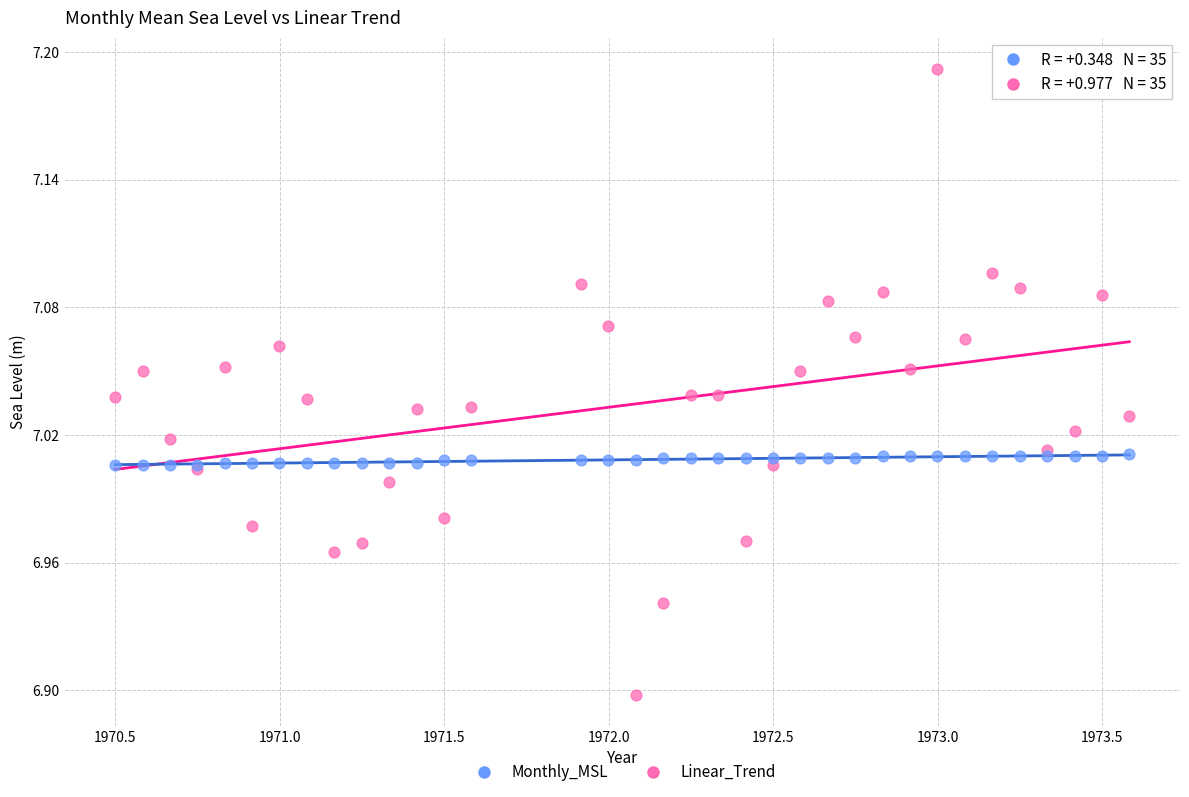

Which series has the largest Y range (max minus min)?

Monthly_MSL